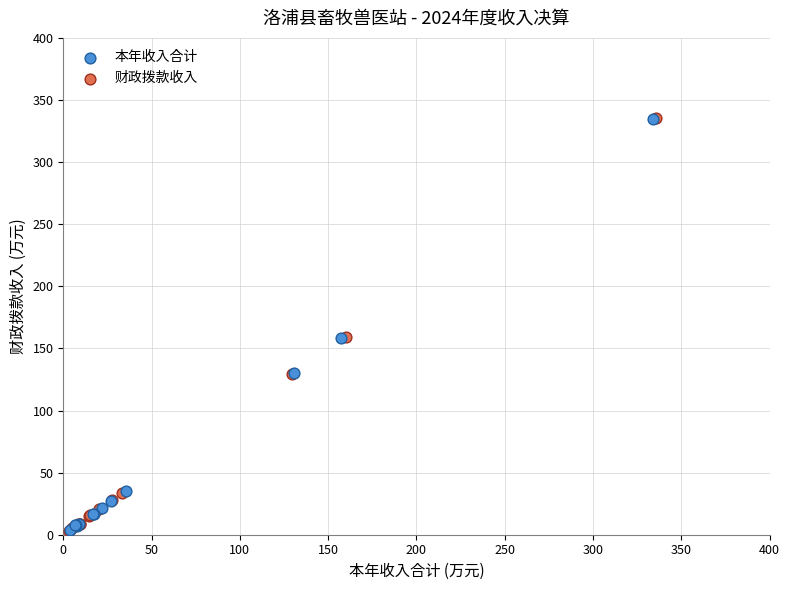

Which series has the widest spread of Y values?

财政拨款收入